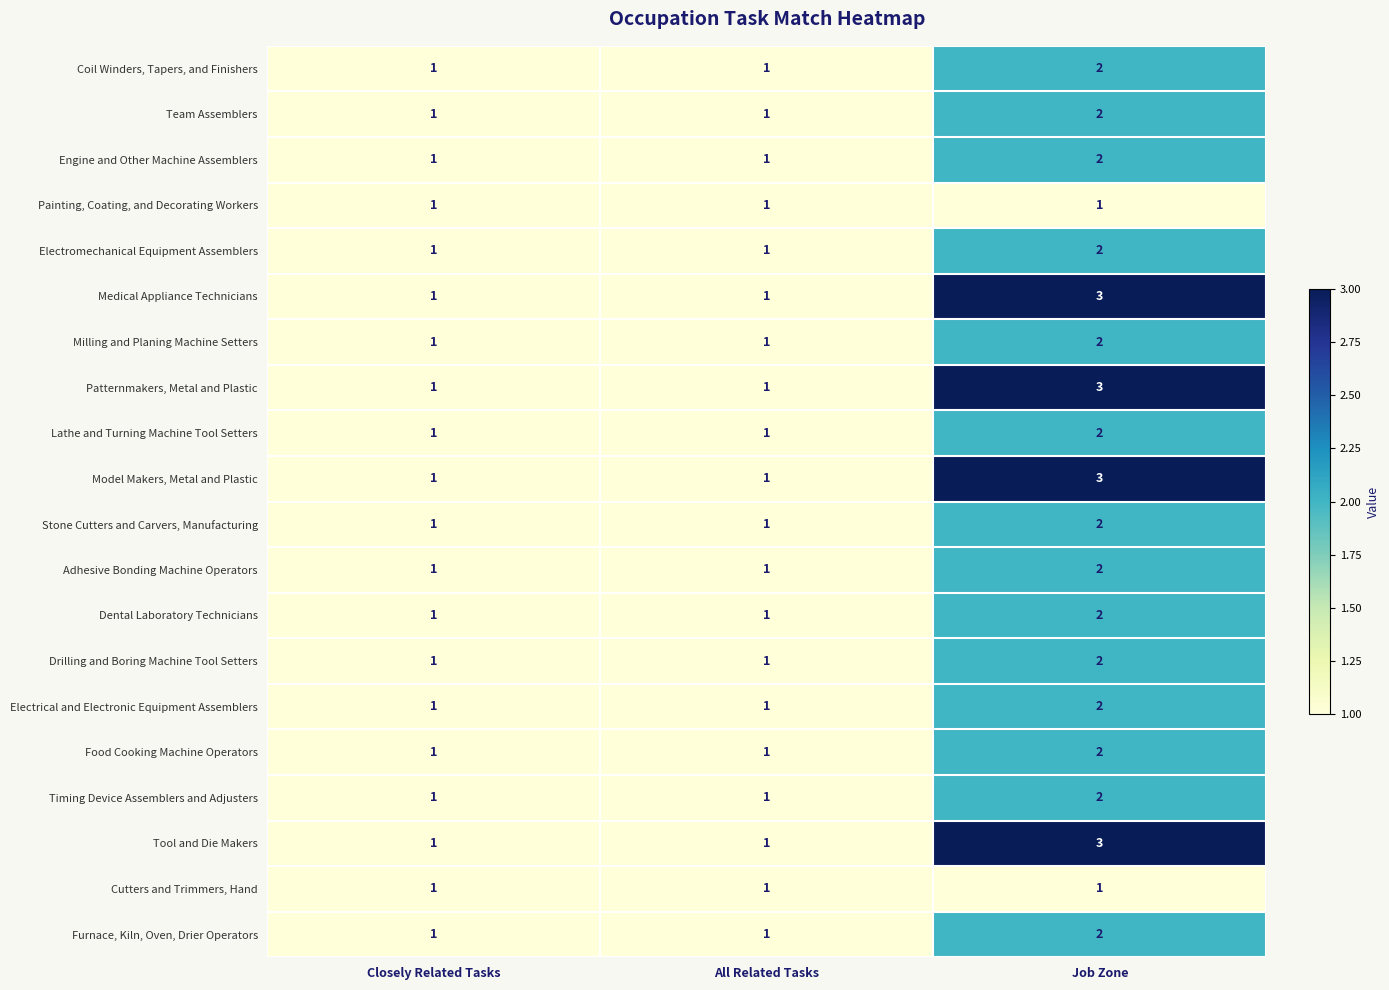

At which category does the chart reach its peak across all series?

Job Zone